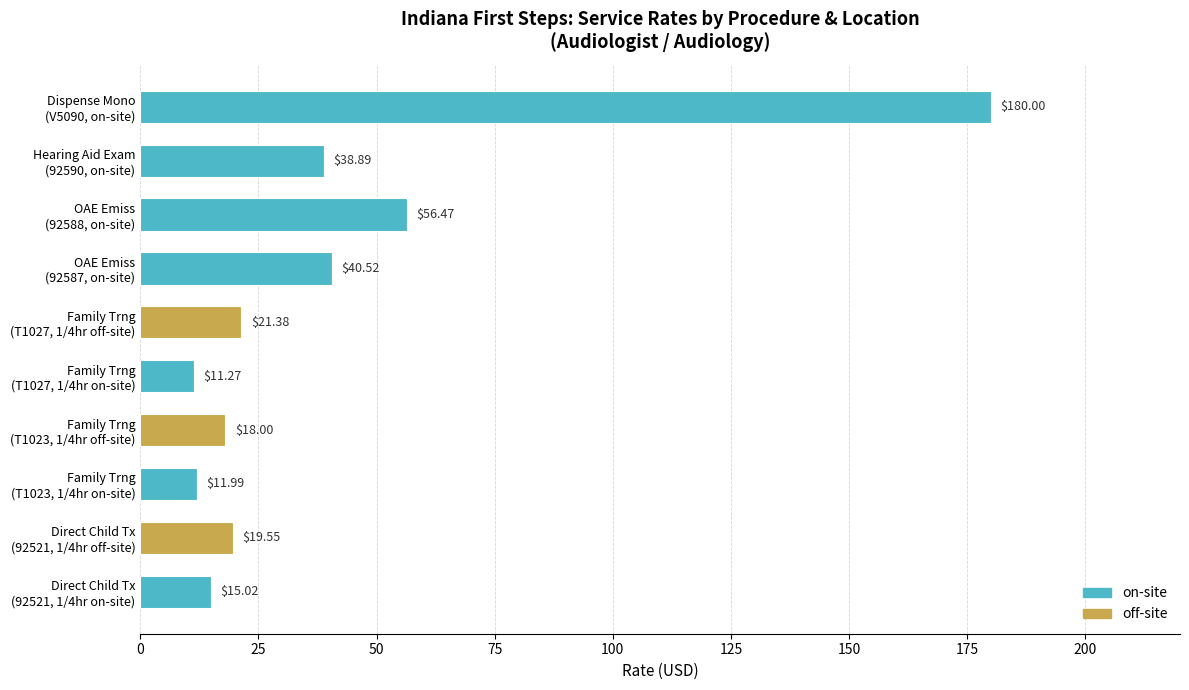

What is the sum of all on-site values?

354.2